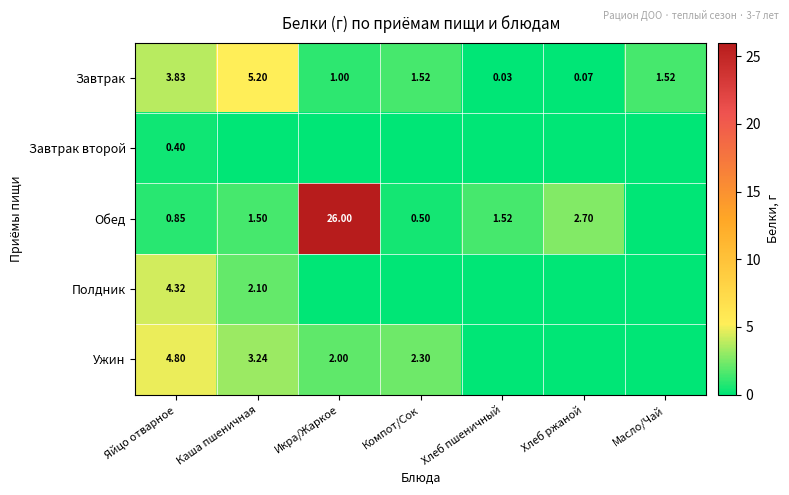

Which series has the largest range (max minus min)?

Обед